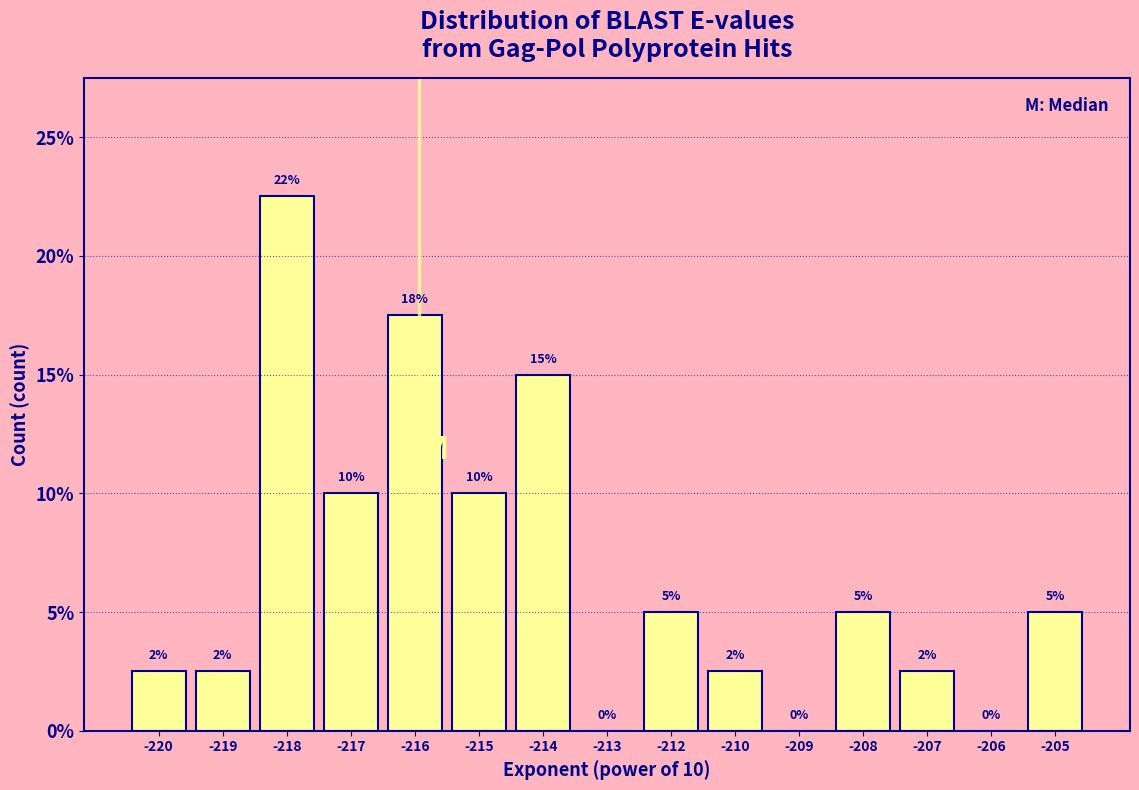

Are the bars horizontal?

No